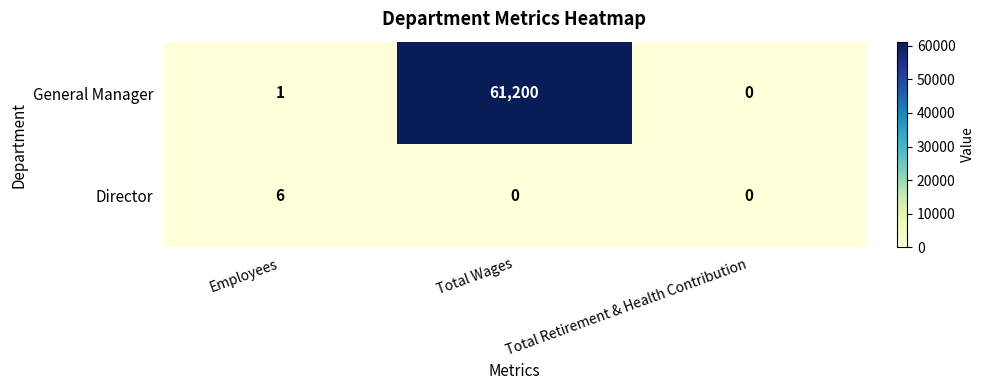

How many distinct data groups are displayed?

2